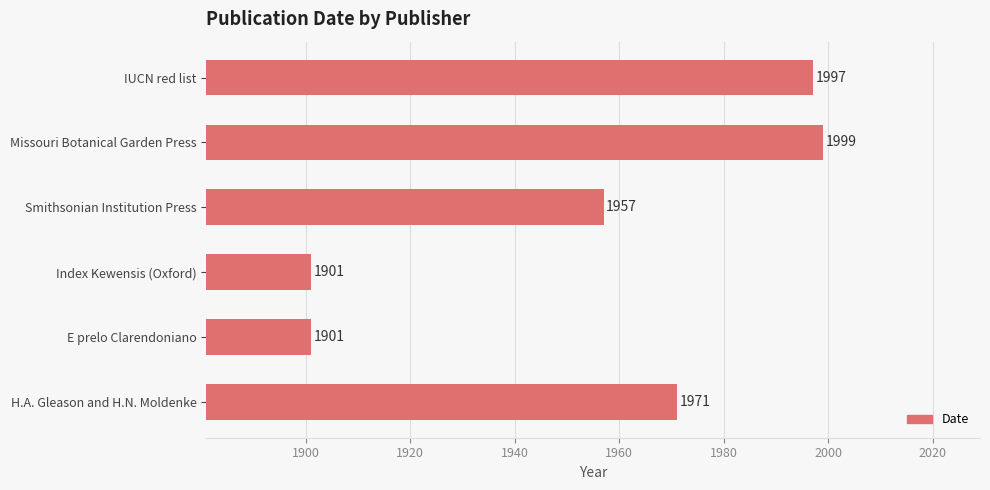

Reading top to bottom, transcribe all the data shown in this chart.

IUCN red list=1997	Missouri Botanical Garden Press=1999	Smithsonian Institution Press=1957	Index Kewensis (Oxford)=1901	E prelo Clarendoniano=1901	H.A. Gleason and H.N. Moldenke=1971